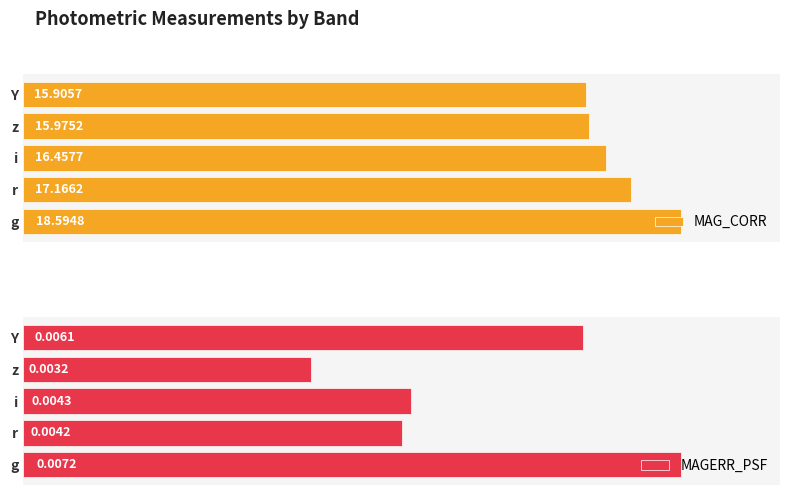

At which label does MAGERR_PSF reach its minimum?

z